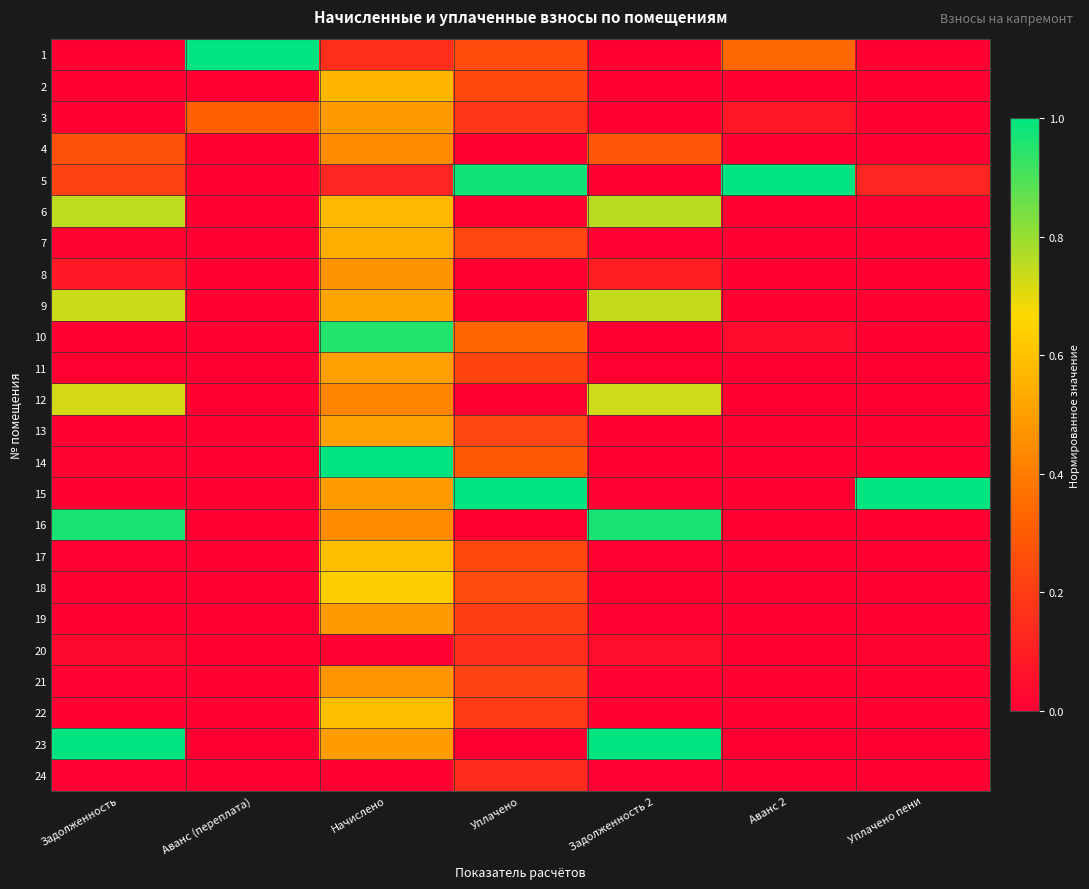

What is the total value across all series at Аванс 2?

1.5